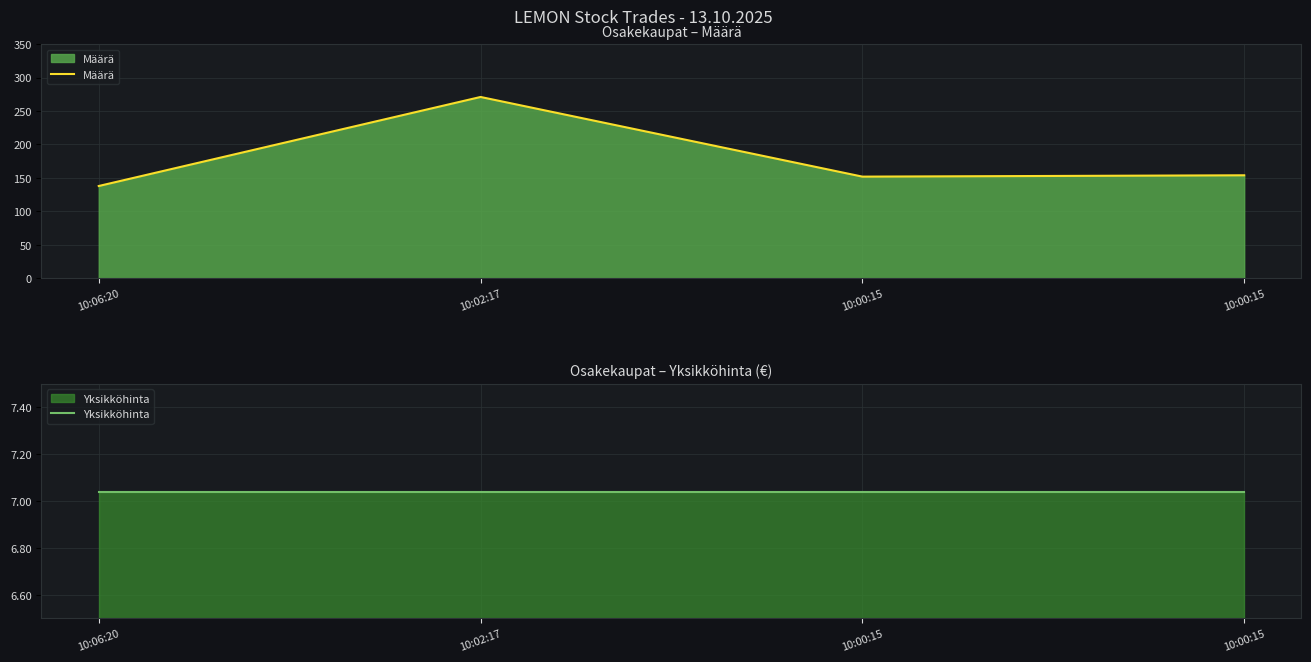

What is the sum of all Määrä values?

715